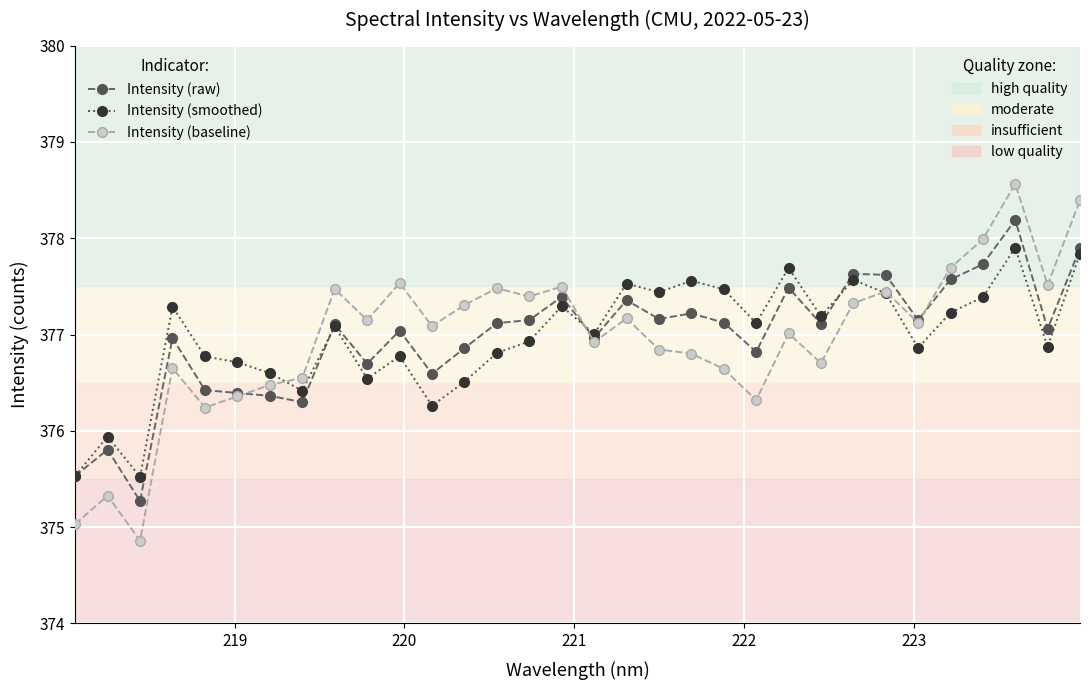

What is the minimum value shown in the chart?

374.9